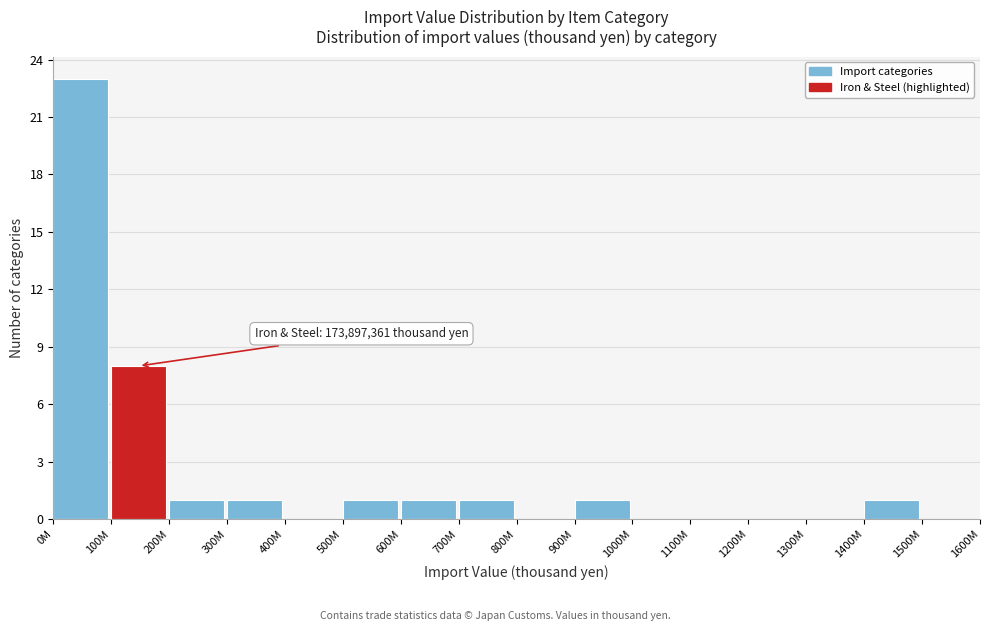

Reading left to right, extract all data points from this chart.

0M=23	100M=8	200M=1	300M=1	400M=0	500M=1	600M=1	700M=1	800M=0	900M=1	1000M=0	1100M=0	1200M=0	1300M=0	1400M=1	1500M=0